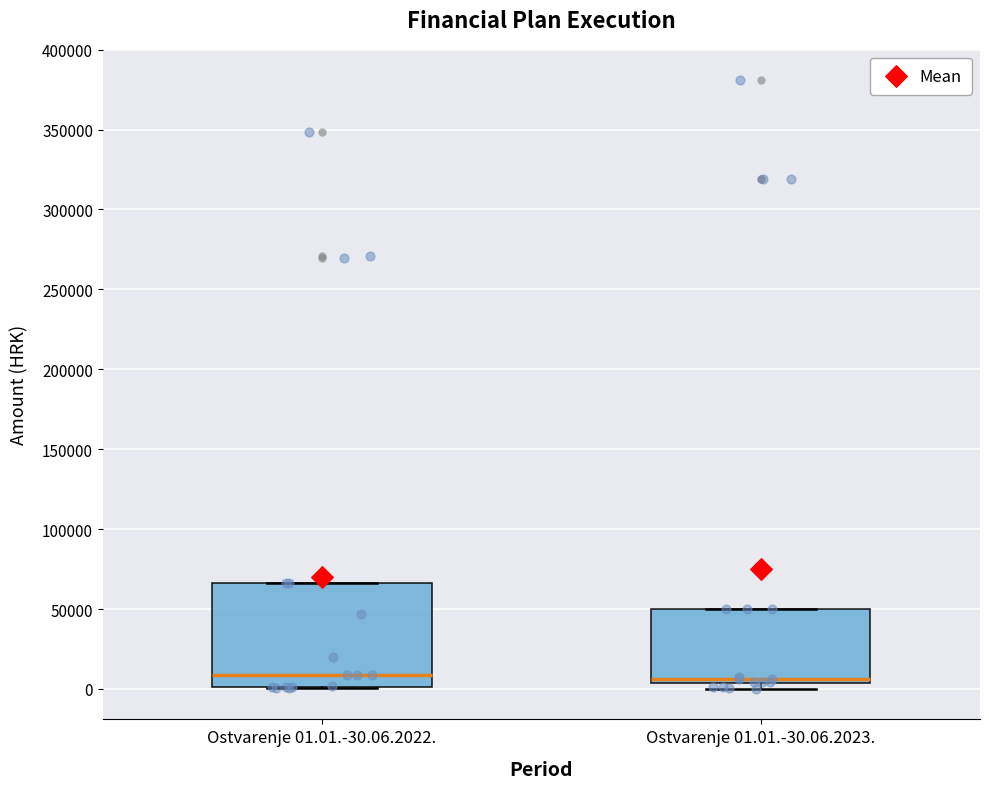

Reading left to right, transcribe this box plot: for each box, give where its median line is, the range the box spans, and where its two whiskers end, as read against the y-axis. The values are not printed on the chart, so give them approximately, as read against the axis.

Ostvarenje 01.01.-30.06.2022.: median 10000, box 0 to 65000, whiskers 0 to 65000
Ostvarenje 01.01.-30.06.2023.: median 5000 (just above the box's lower edge), box 5000 to 50000, whiskers 0 to 50000